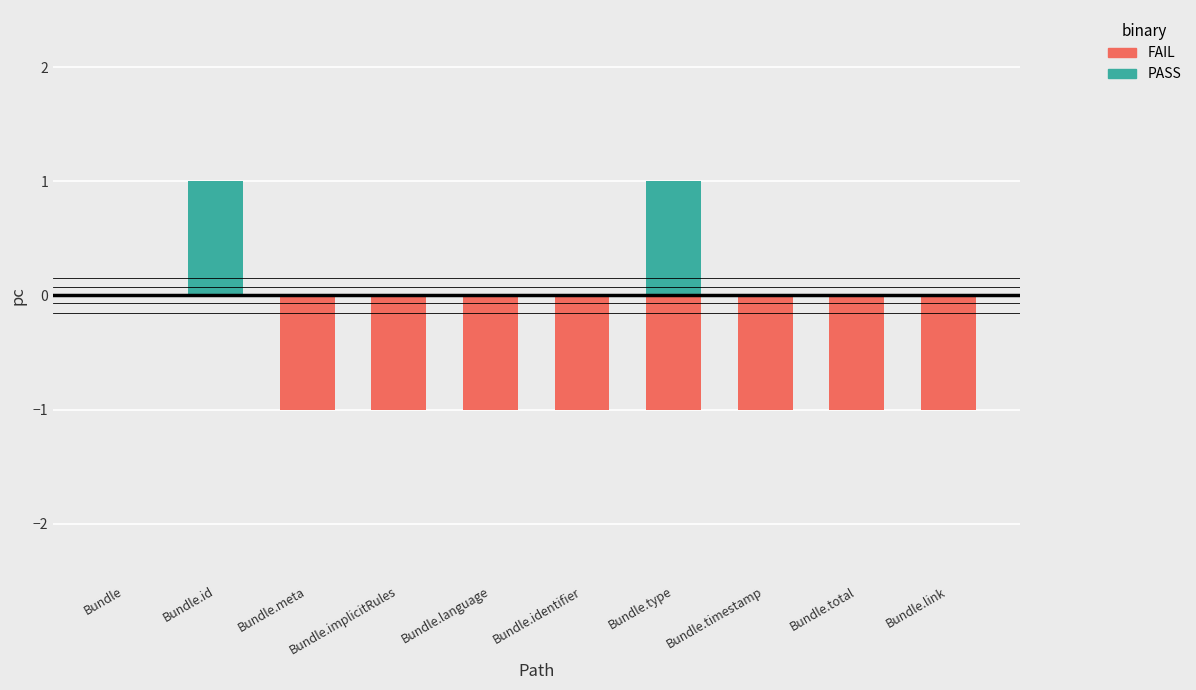

Rank the series by their maximum value, from lowest to highest.

FAIL, PASS